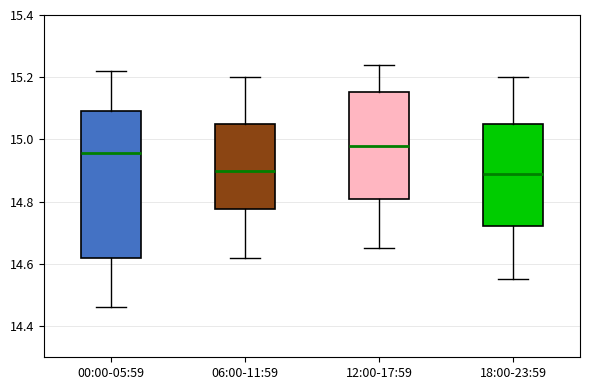

Where does the lower whisker of the box for 06:00-11:59 end on the y-axis? The values are not printed on the chart, so give them approximately, as read against the axis.

14.62